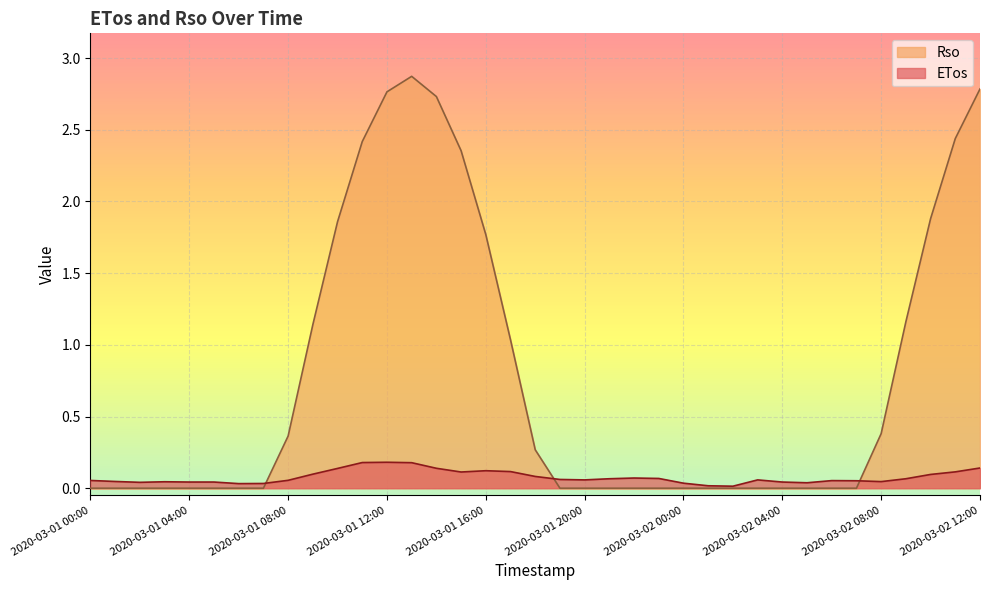

How many data points does each series have?

37